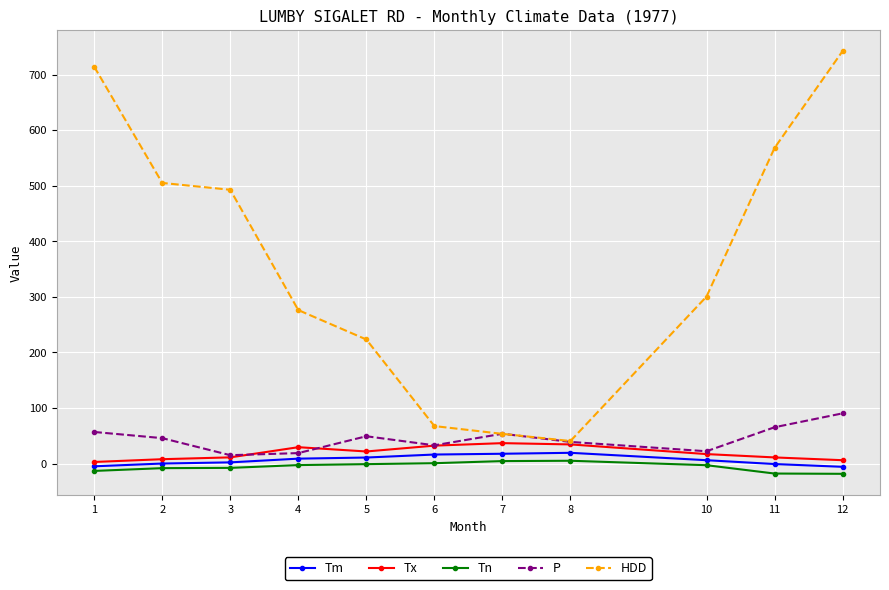

What is the lowest value of the HDD series?

40.5